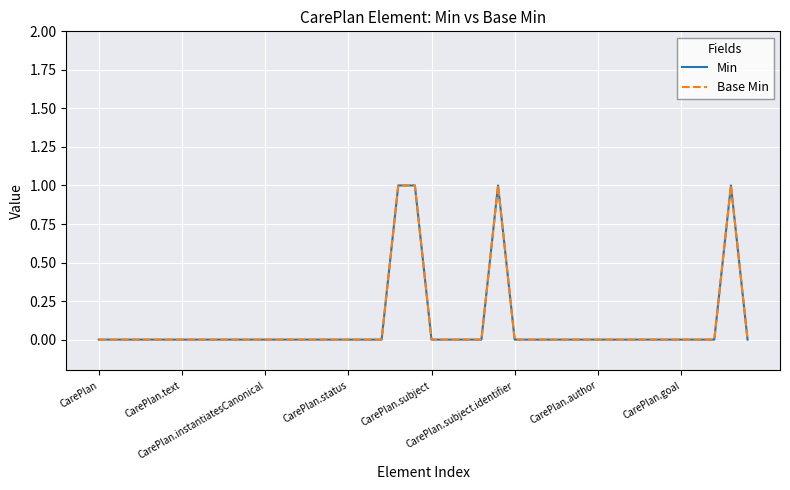

Does the chart have visible grid lines?

Yes